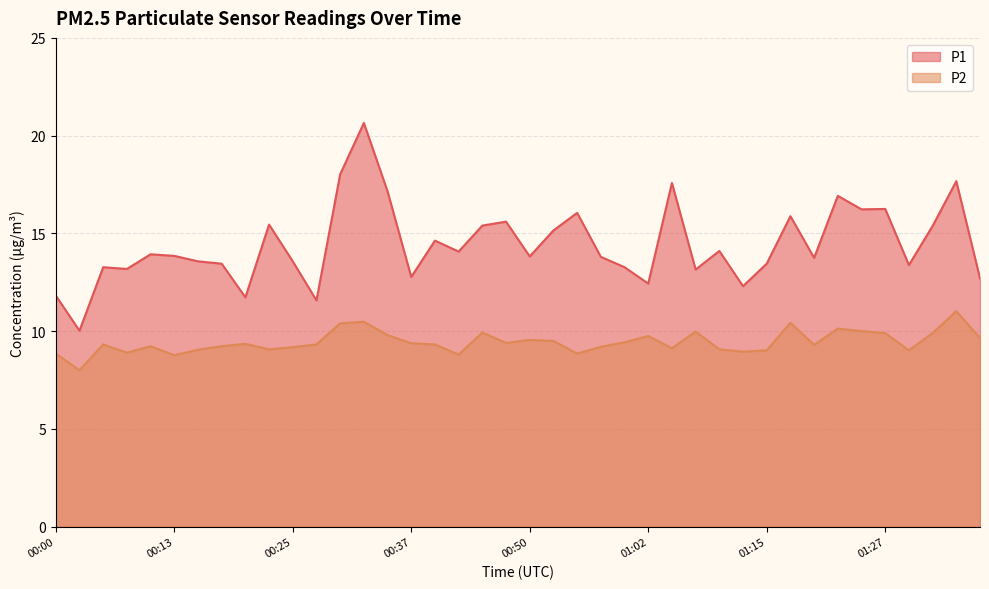

How many interior local valleys does the P2 series have?

11